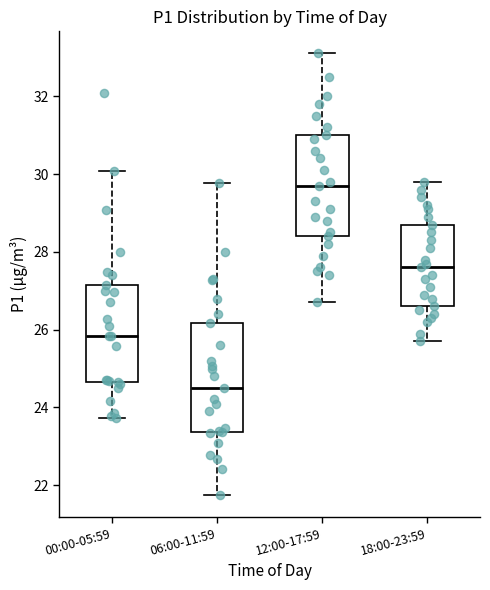

Which box's median line is the lowest?

06:00-11:59